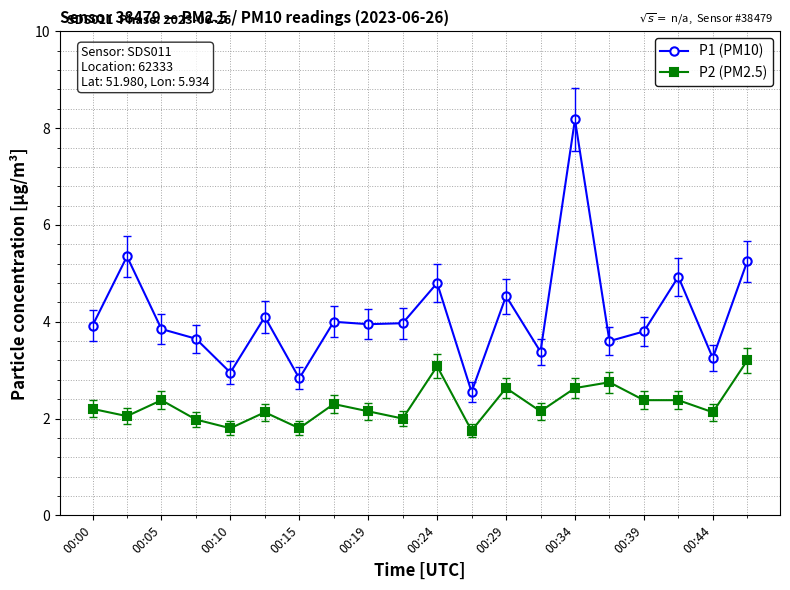

Rank the series by their maximum value, from lowest to highest.

P2 (PM2.5), P1 (PM10)